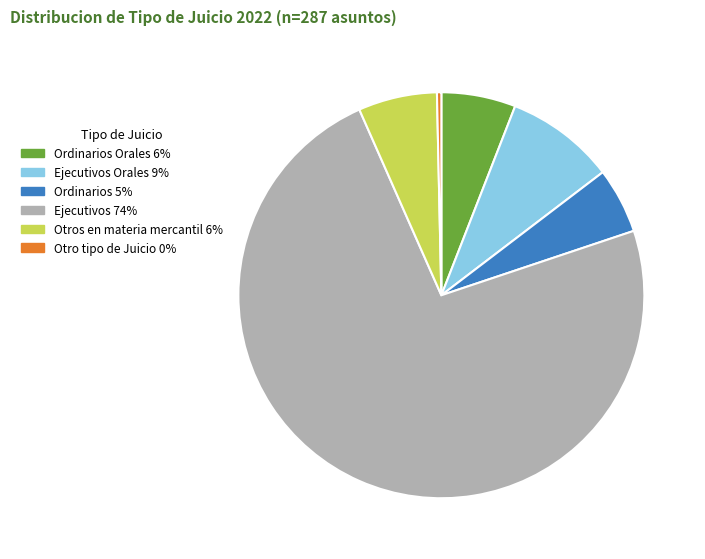

The Ejecutivos 74% slice represents 79% of the pie. True or false?

False